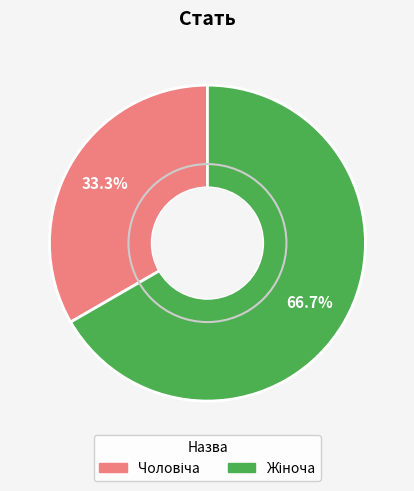

Count the number of slices in the pie.

2